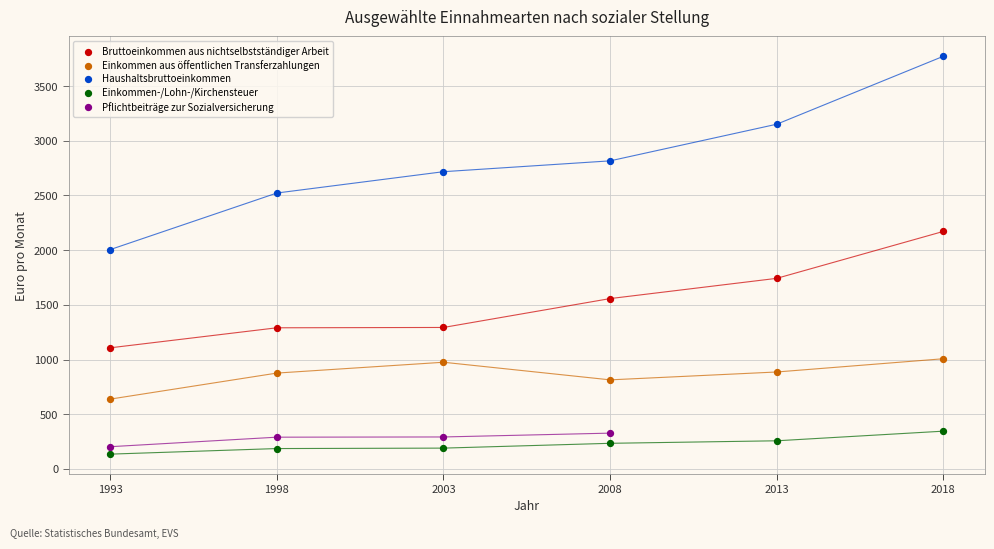

Which series has the widest spread of Y values?

Haushaltsbruttoeinkommen